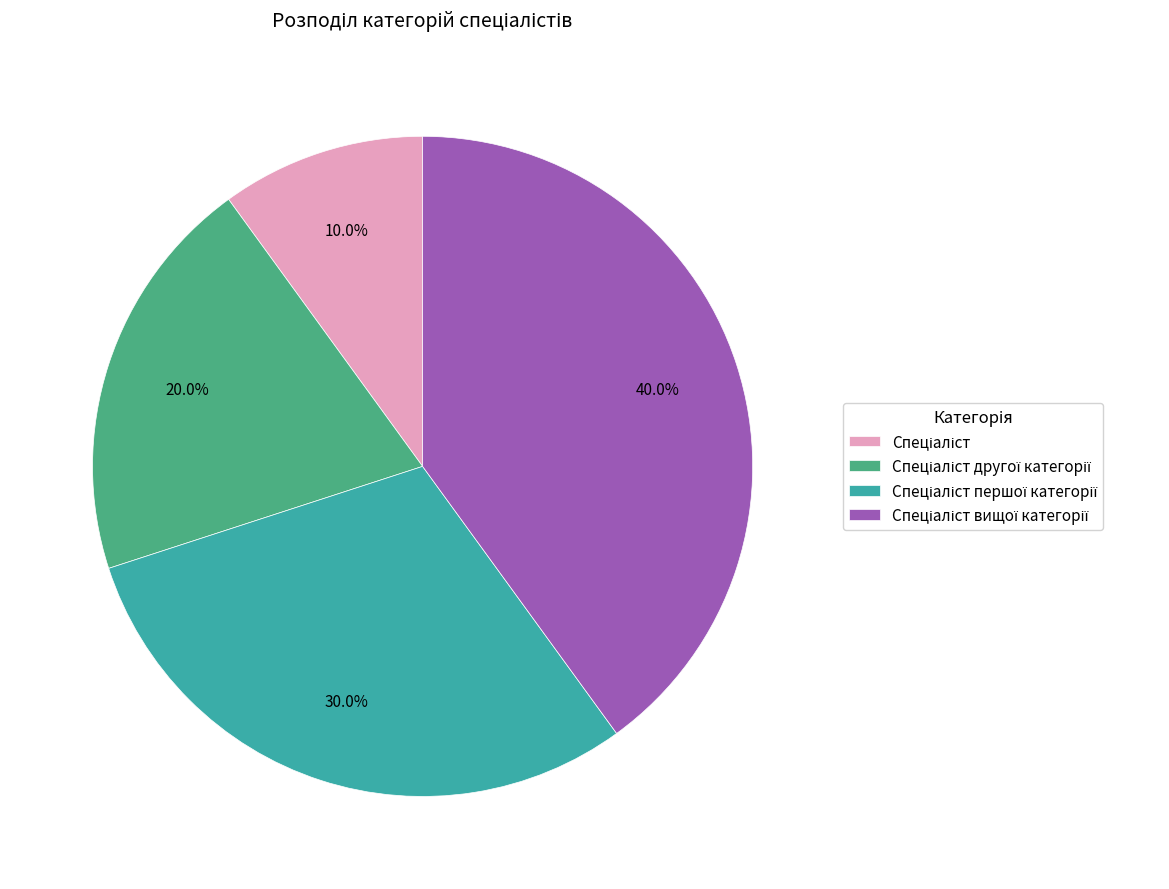

Is there a majority slice in this chart?

No